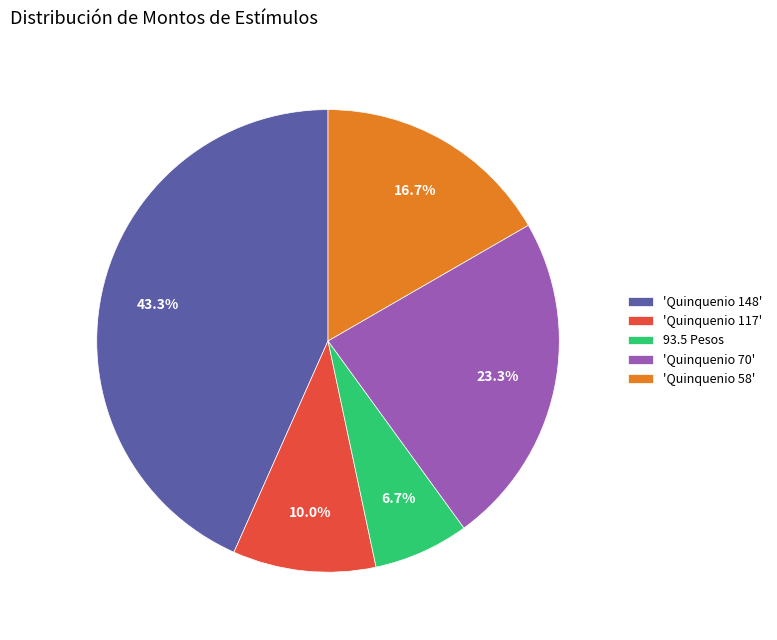

Rank the categories by value from highest to lowest.

'Quinquenio 148', 'Quinquenio 70', 'Quinquenio 58', 'Quinquenio 117', 93.5 Pesos